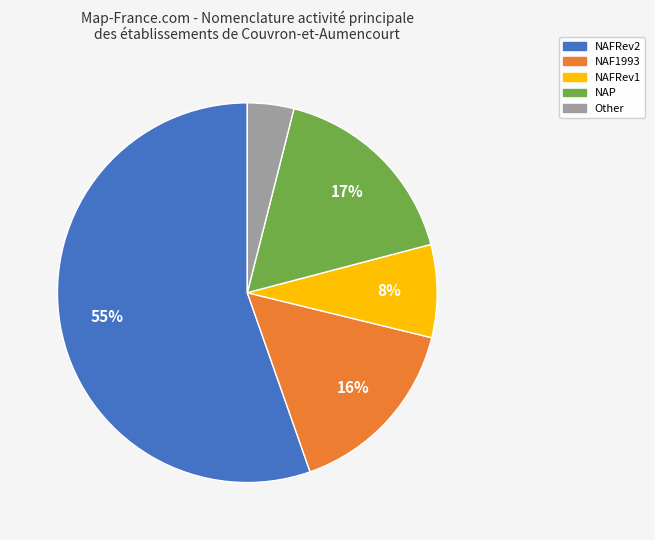

The NAFRev1 slice represents 1% of the pie. True or false?

False